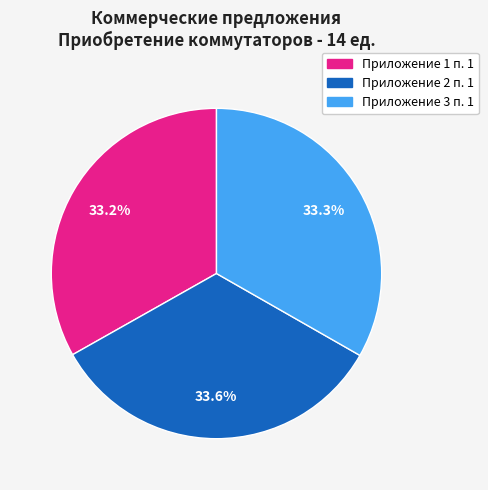

Is there any slice that represents more than half of the pie?

No